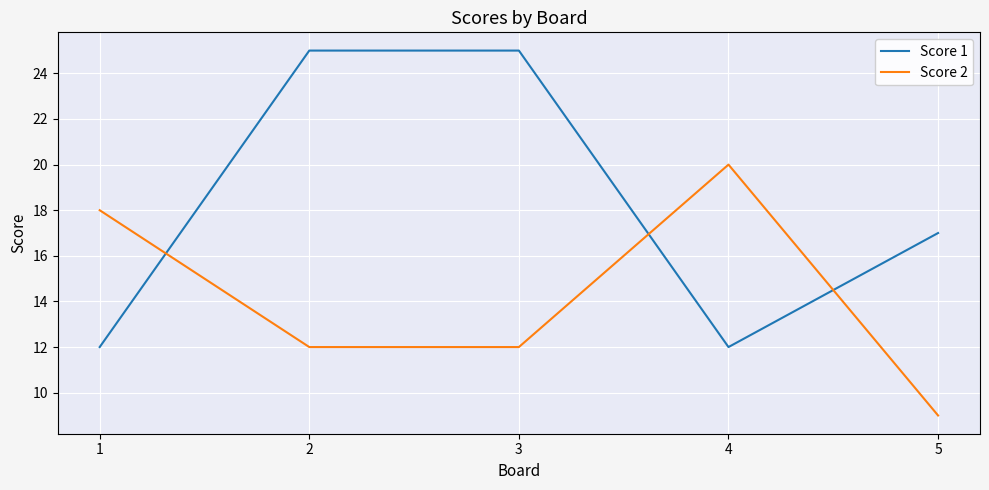

Is the value of Score 1 at 1 greater than the value of Score 2 at 4?

No